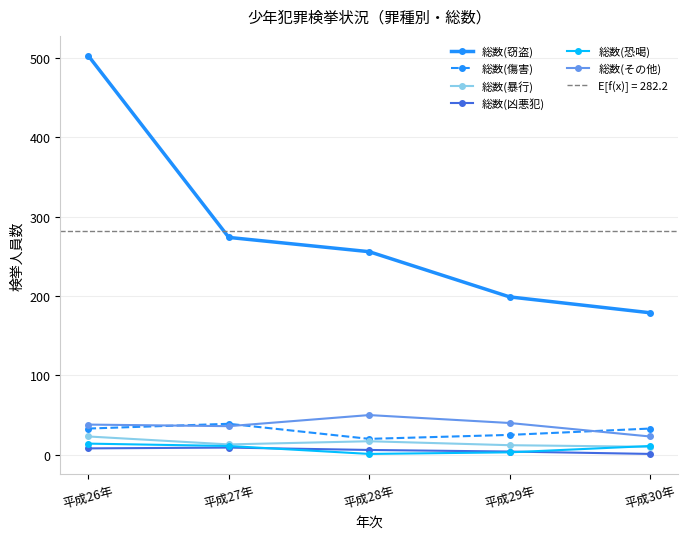

How many categories are shown in the chart?

5